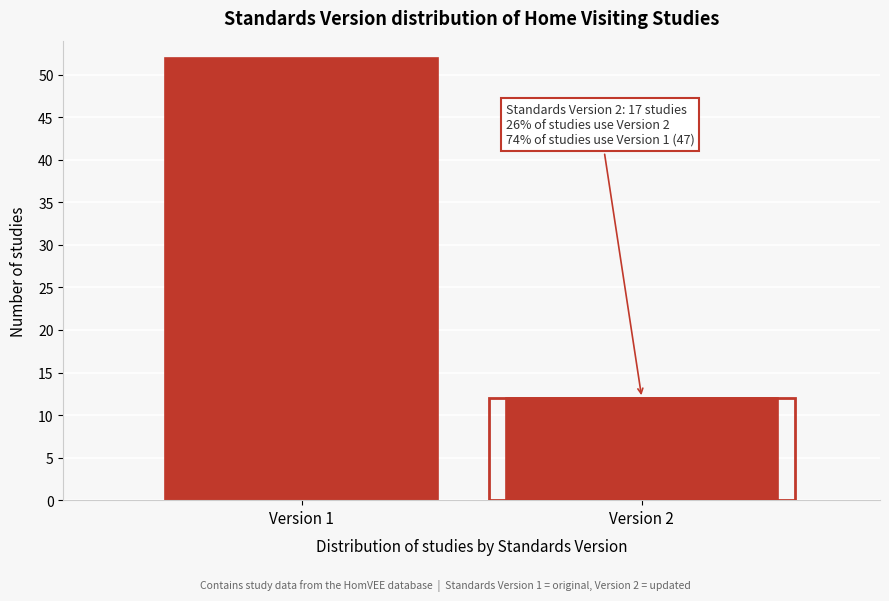

Reading left to right, list all the values displayed in this chart.

Version 1=52	Version 2=12